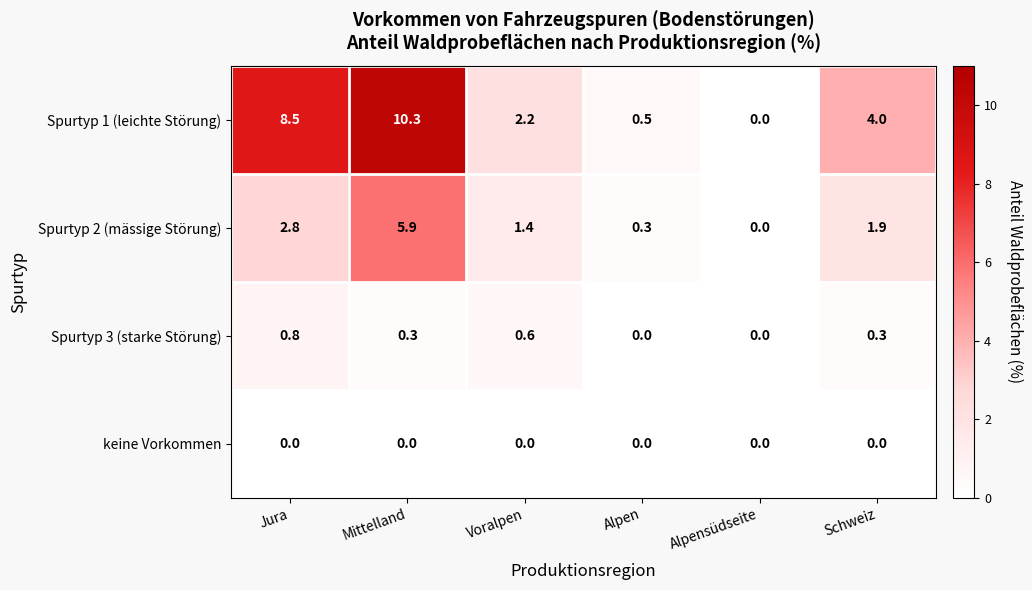

Between Jura and Mittelland, which series saw the biggest shift?

Spurtyp 2 (mässige Störung)